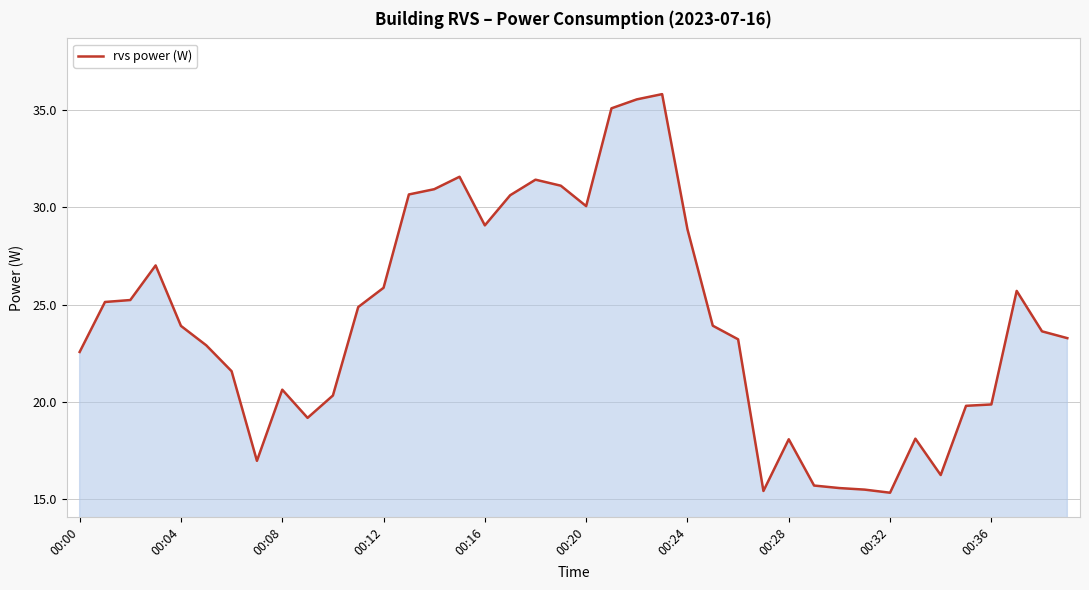

What is the maximum value shown in the chart?

35.8